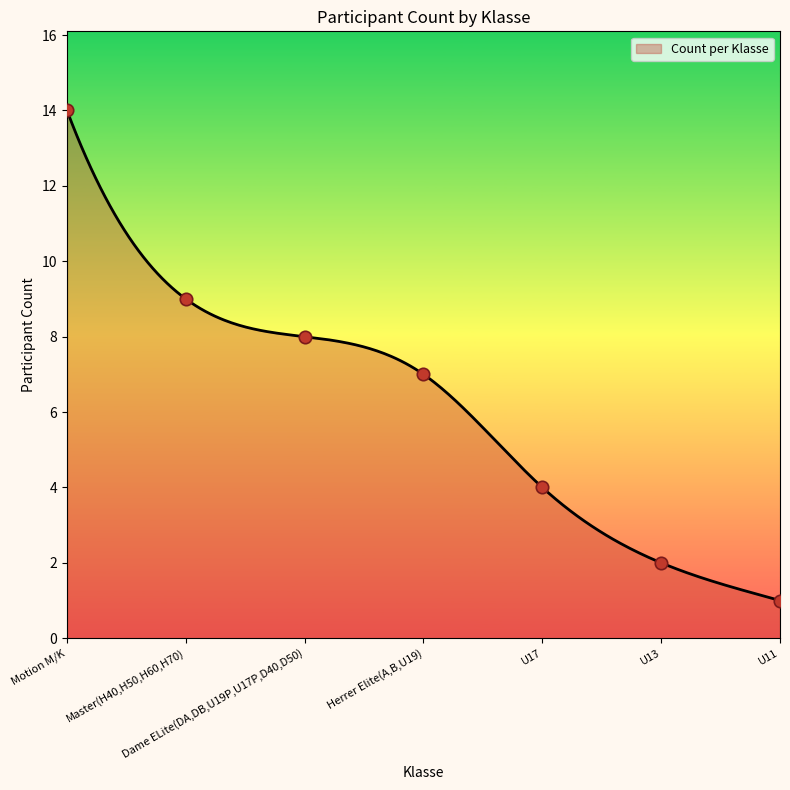

Between Master(H40,H50,H60,H70) and U17, which is larger?

Master(H40,H50,H60,H70)